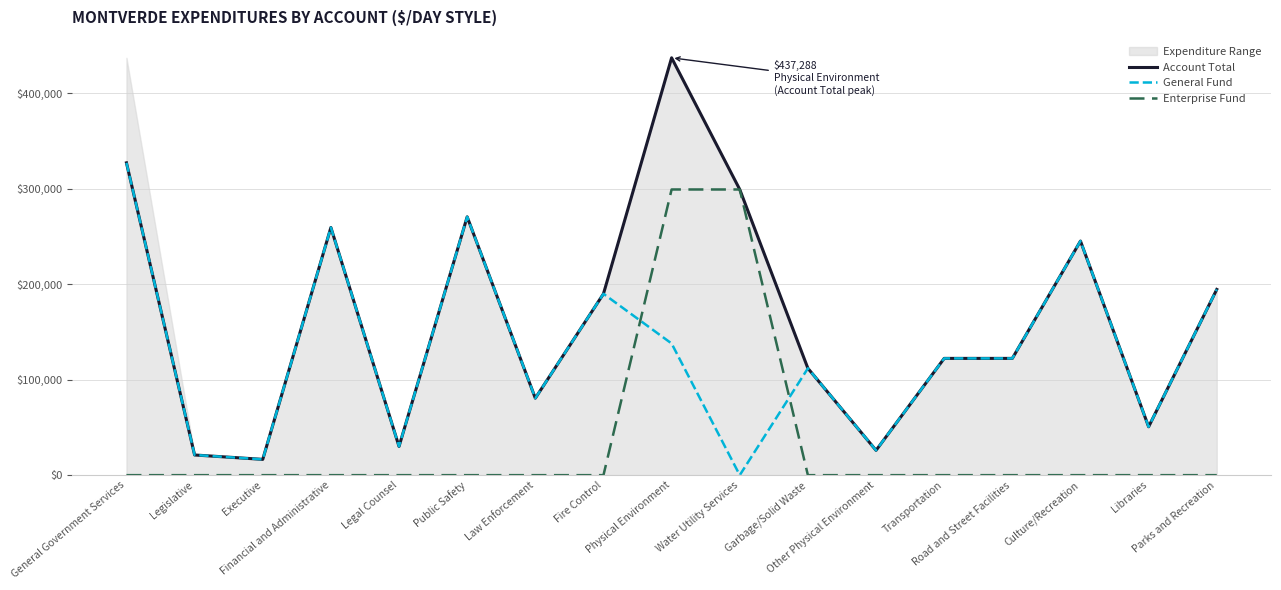

Which series has the largest range (max minus min)?

Account Total